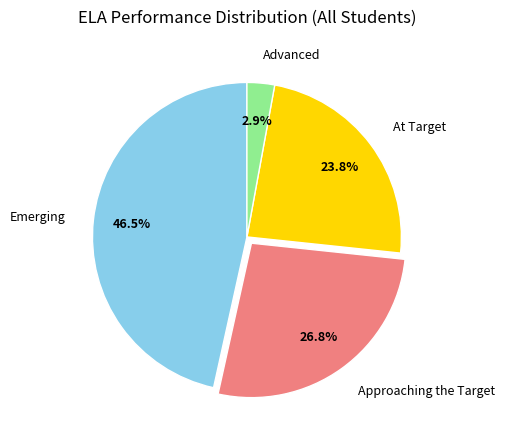

Rank the categories by value from highest to lowest.

Emerging, Approaching the Target, At Target, Advanced